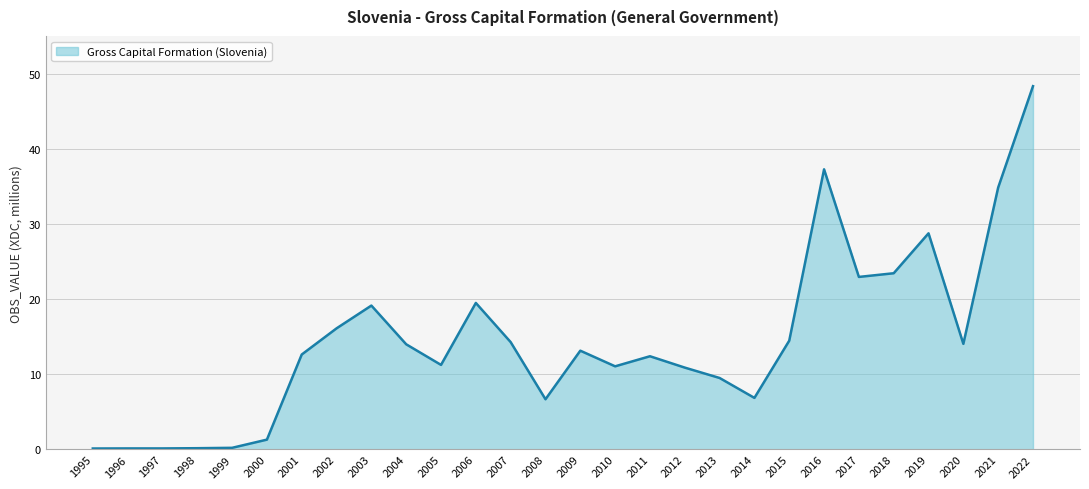

Approximately how many times larger is the value at 2015 compared to 2022?

0.3